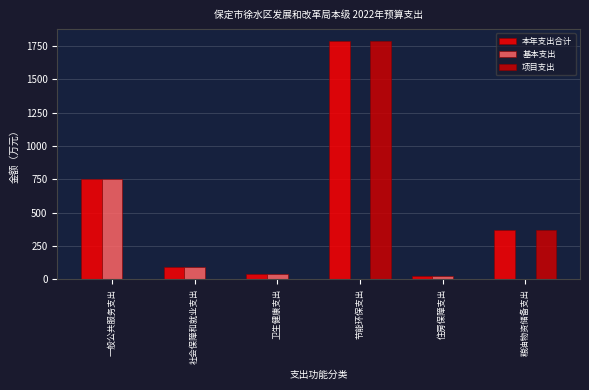

Which series has the largest total across all categories?

本年支出合计